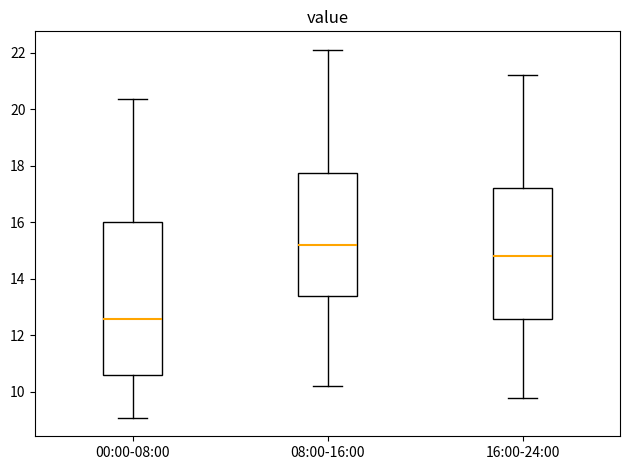

Reading left to right, transcribe this box plot: for each box, give where its median line is, the range the box spans, and where its two whiskers end, as read against the y-axis. The values are not printed on the chart, so give them approximately, as read against the axis.

00:00-08:00: median 12.6, box 10.6 to 16.0, whiskers 9.0 to 20.4
08:00-16:00: median 15.2, box 13.4 to 17.8, whiskers 10.2 to 22.2
16:00-24:00: median 14.8, box 12.6 to 17.2, whiskers 9.8 to 21.2